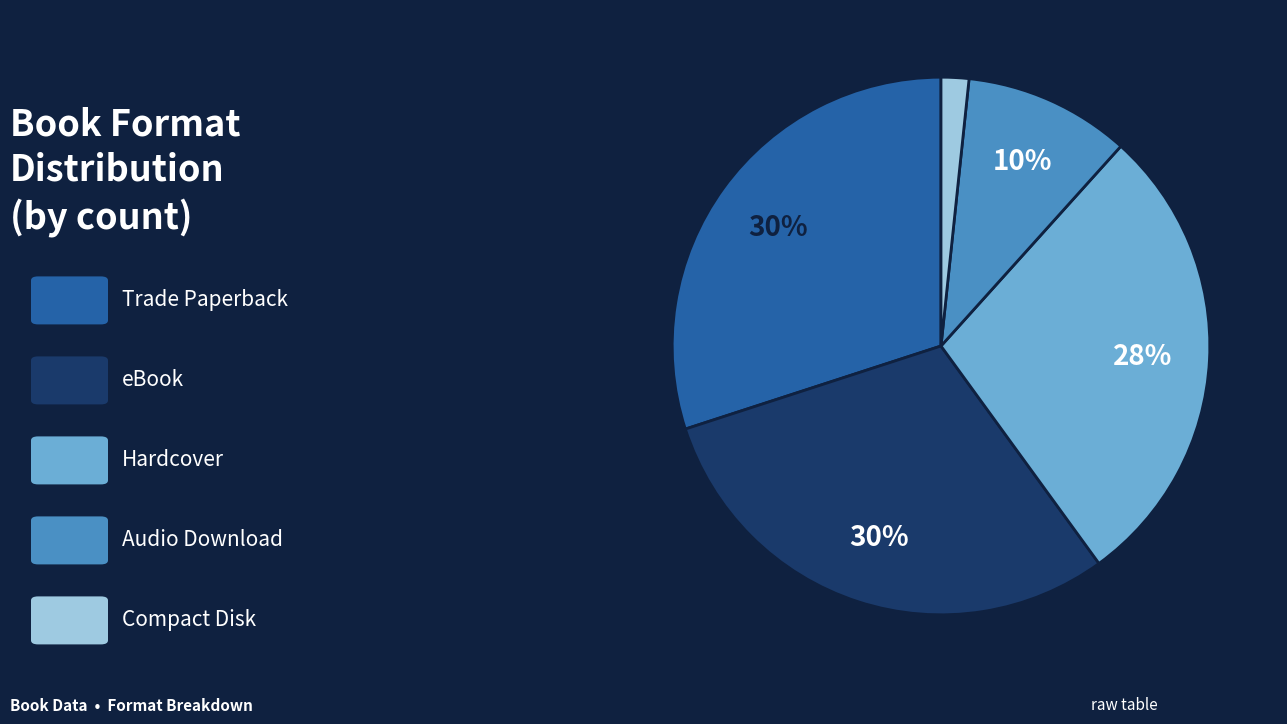

Is there a majority slice in this chart?

No